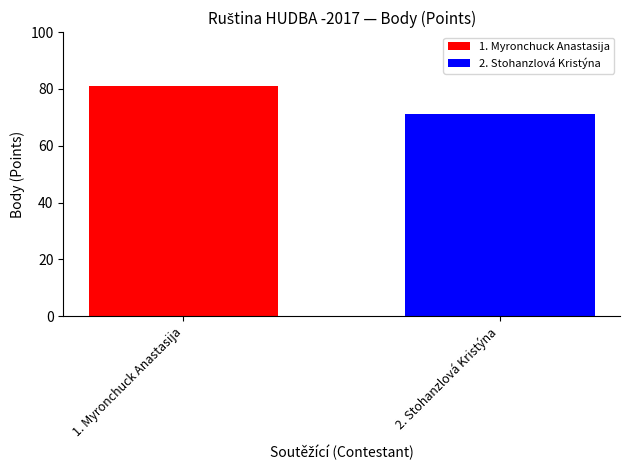

What is the smallest value displayed?

71